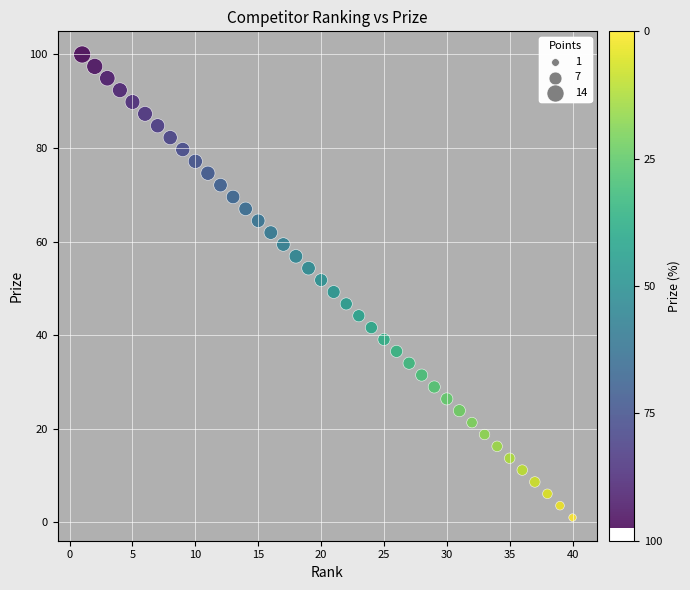

What is the range of X values (max minus min)?

39.0